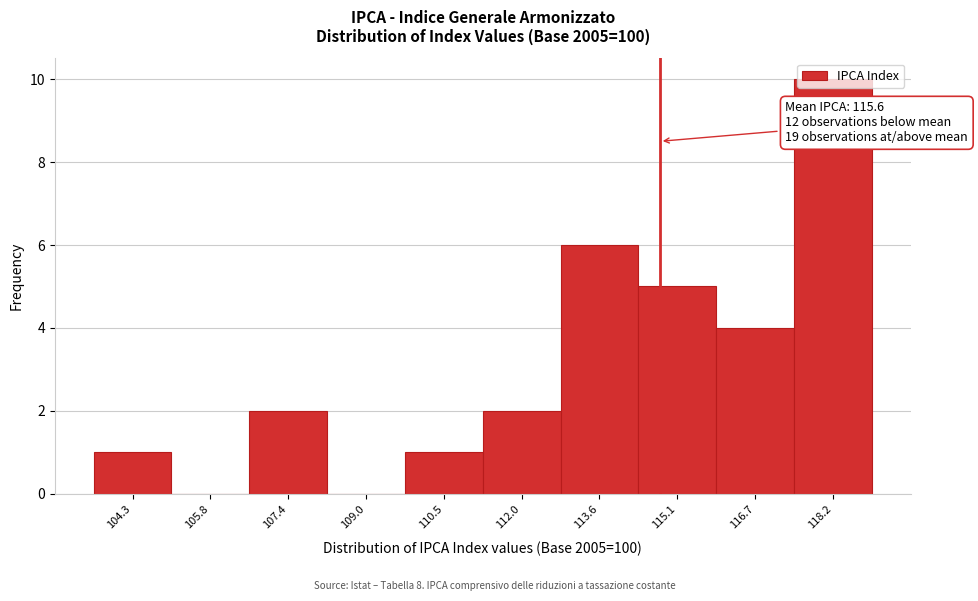

Which category has the highest value across all series?

118.2